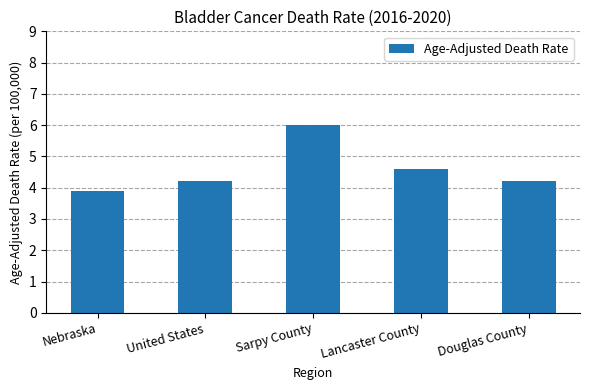

What is the label of the 4th bar from the right?

United States